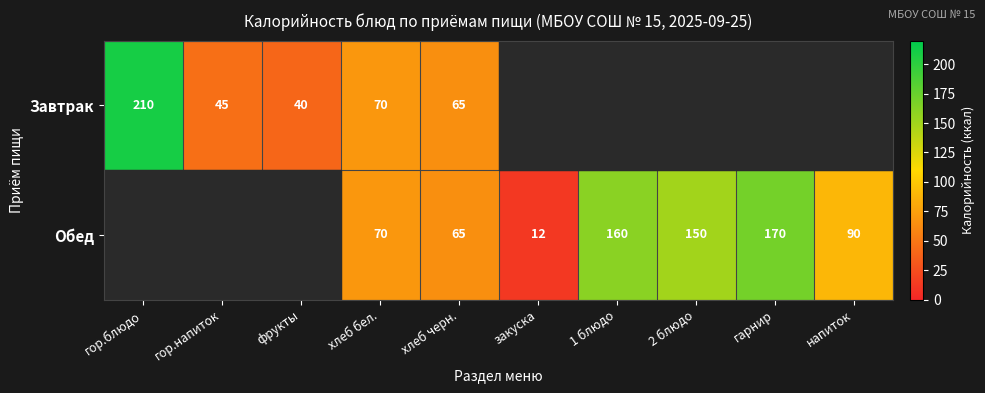

Is it true that Обед equals 124.2 at хлеб бел.?

False